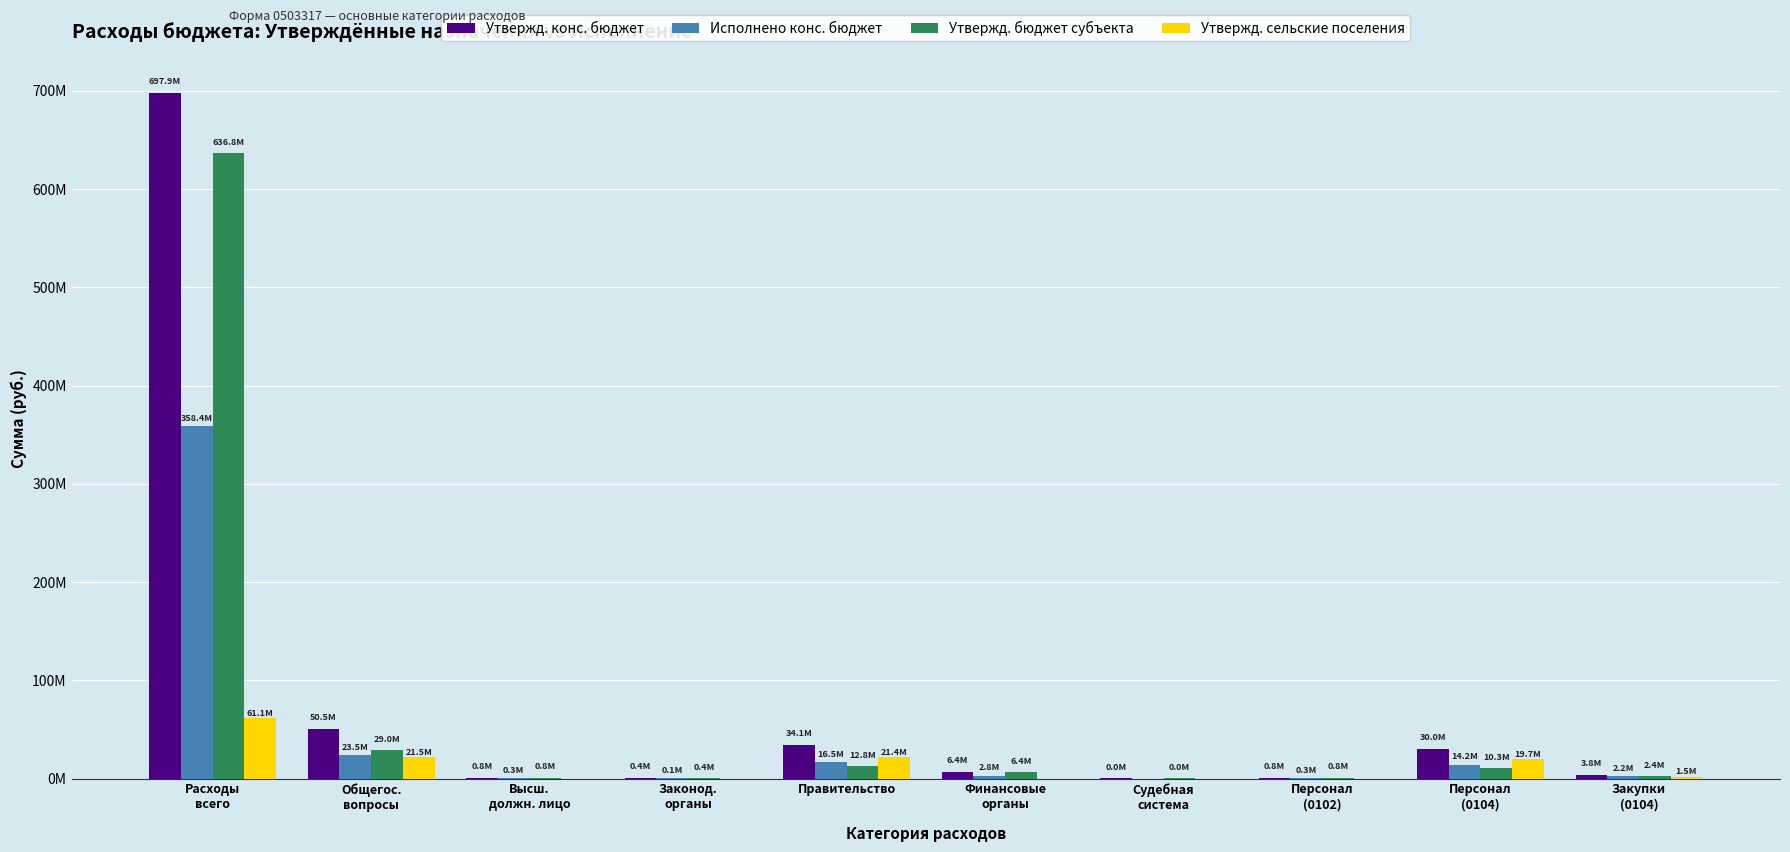

Is it true that Исполнено конс. бюджет equals 163842579.4 at Расходы
всего?

False